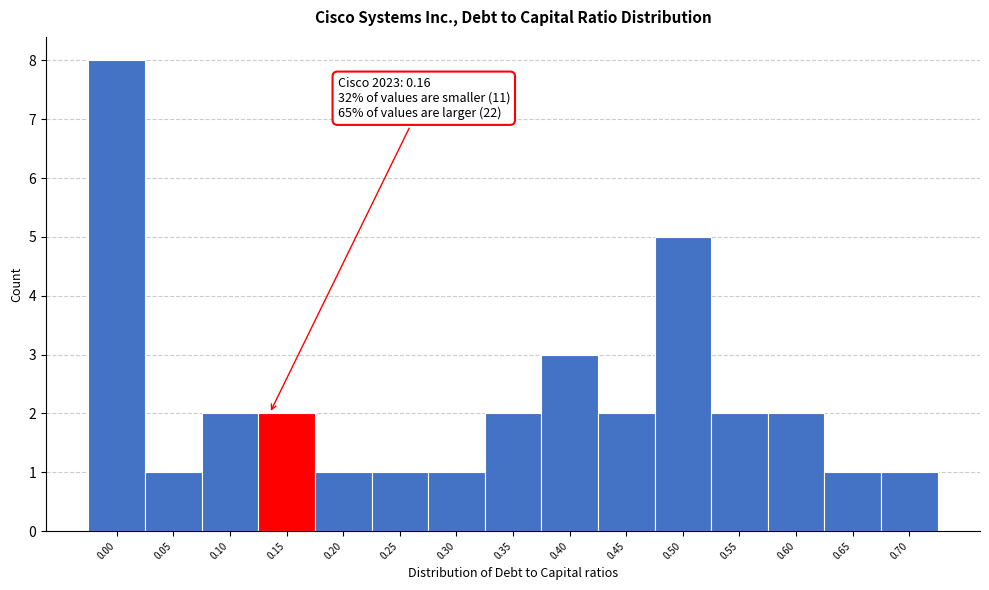

Reading left to right, extract all data points from this chart.

0.00=8	0.05=1	0.10=2	0.15=2	0.20=1	0.25=1	0.30=1	0.35=2	0.40=3	0.45=2	0.50=5	0.55=2	0.60=2	0.65=1	0.70=1